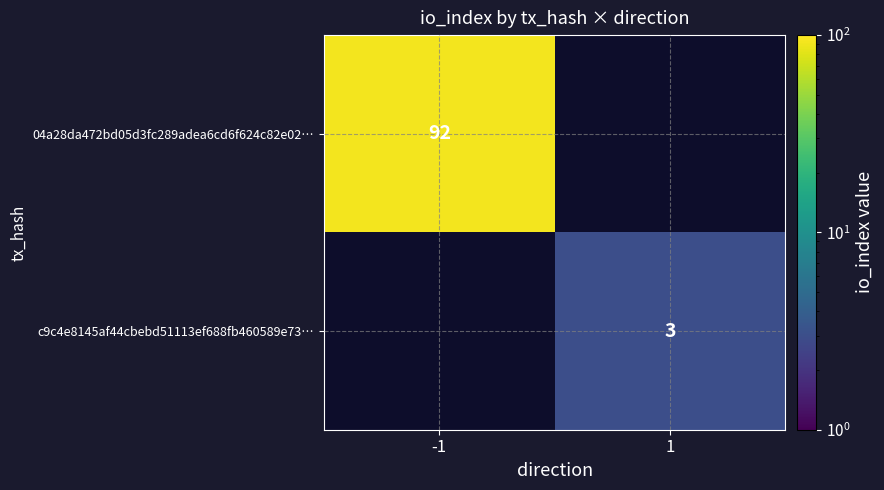

Is it true that 04a28da472bd05d3fc289adea6cd6f624c82e02… equals 30 at -1?

False